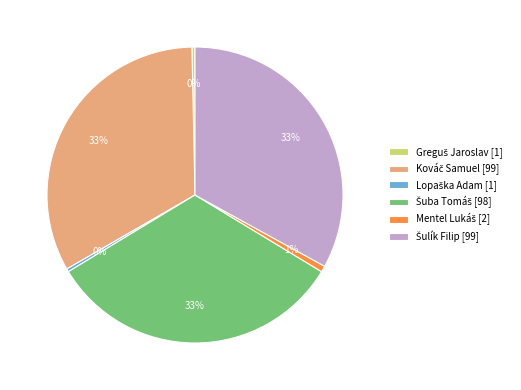

To the nearest percent, what is the average slice percentage?

17%